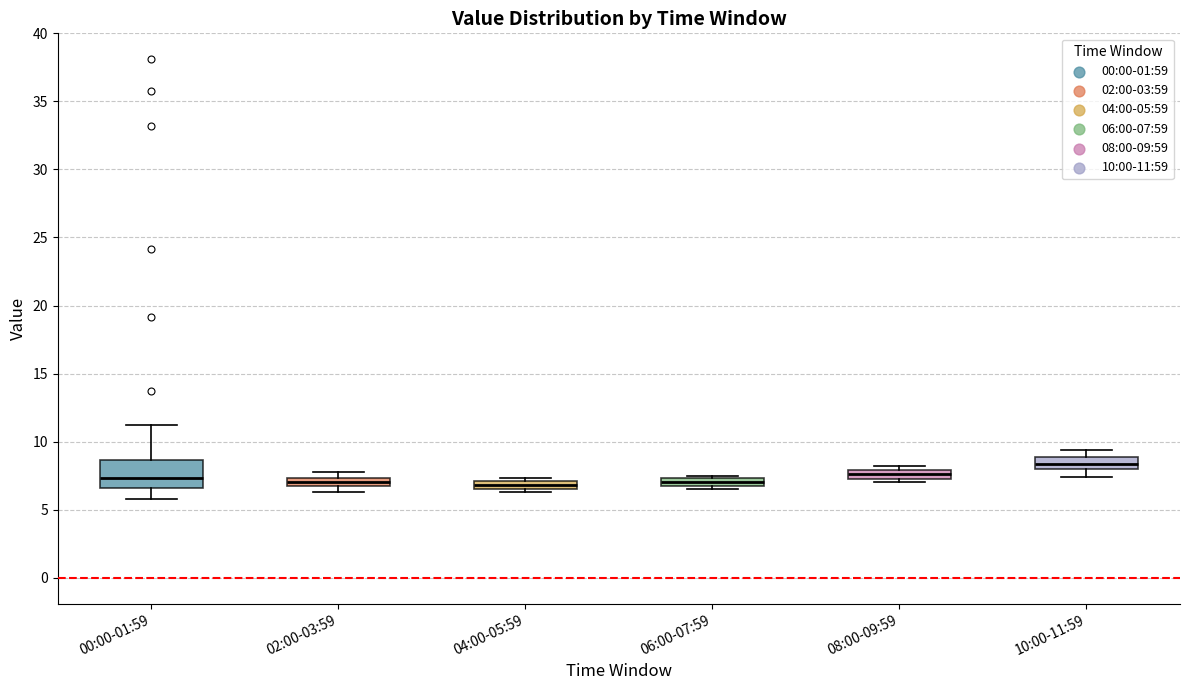

Comparing the boxes themselves (not the whiskers), which one is the tallest?

00:00-01:59